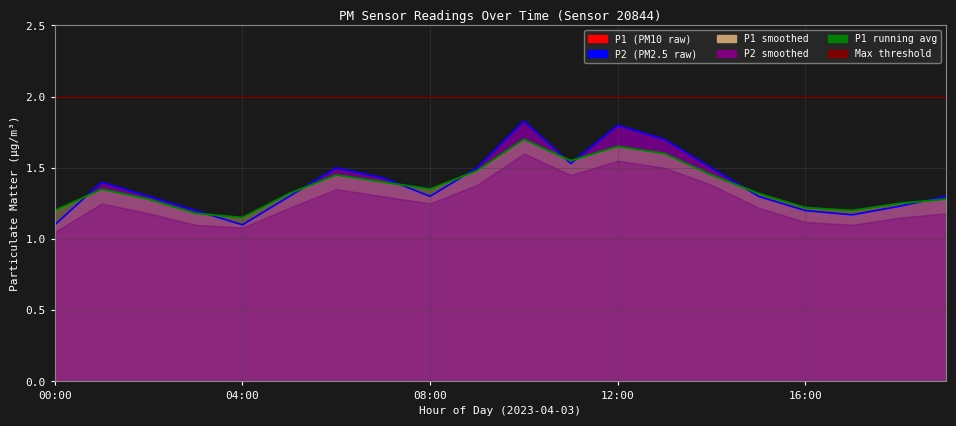

True or false: Max threshold has more than 1 points higher than both neighbors.

False